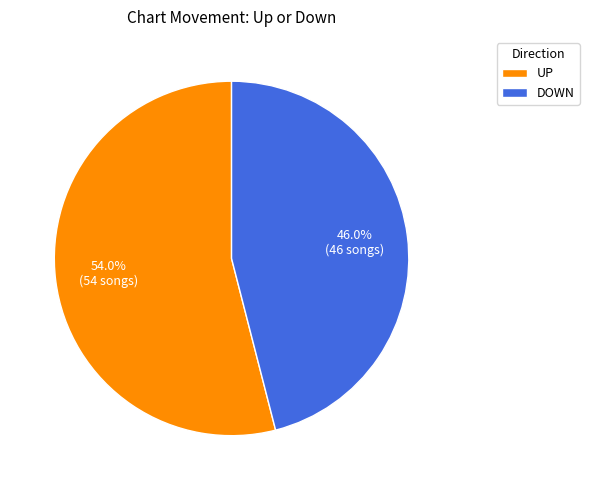

How many segments does this pie chart have?

2